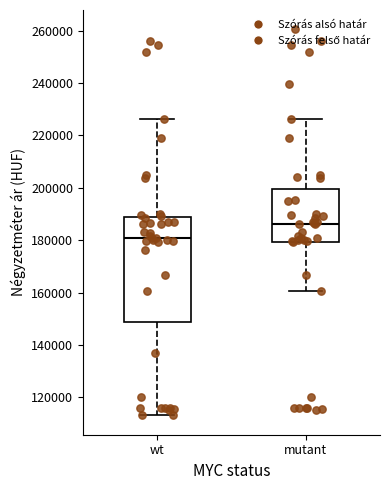

Which box is the tallest, from its lower edge to its upper edge?

wt